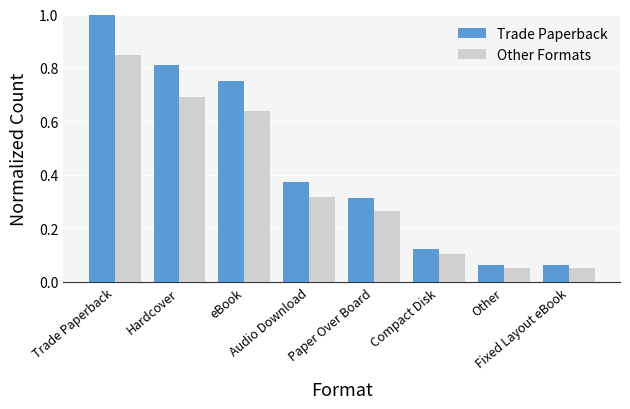

At how many categories does at least one series exceed 0?

8